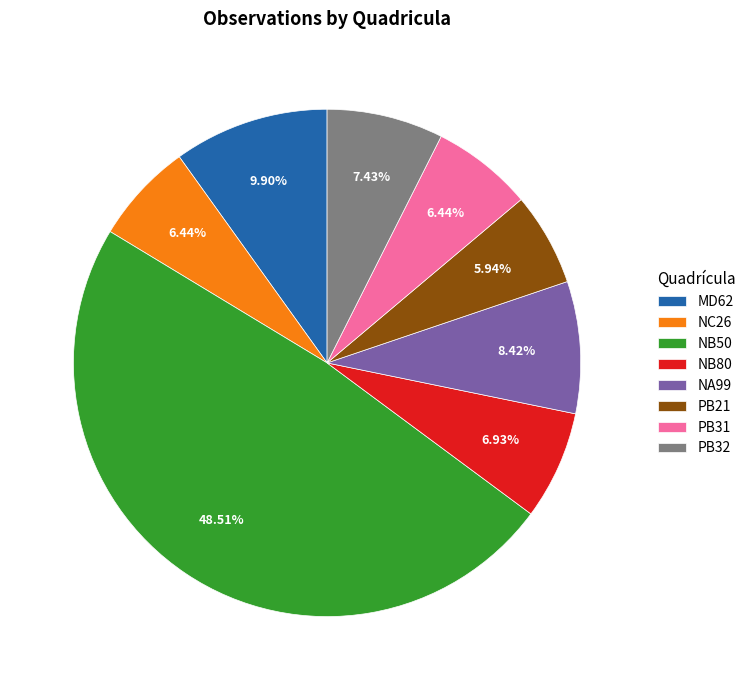

True or false: NB80 accounts for 1% of the total.

False